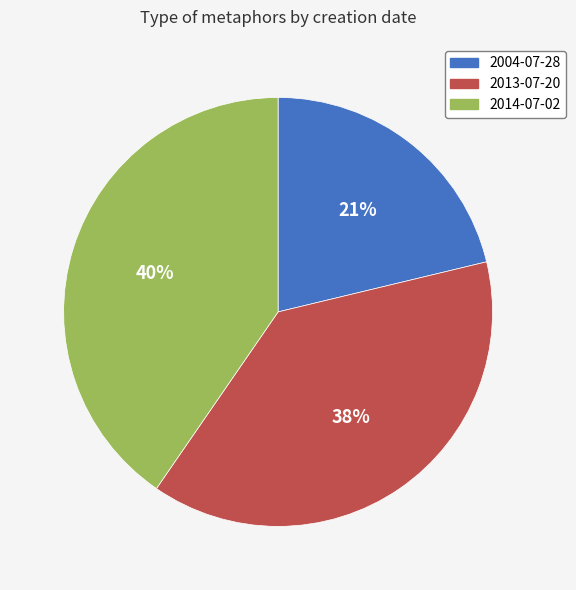

What is the ratio of the value at 2013-07-20 to the value at 2014-07-02?

0.9